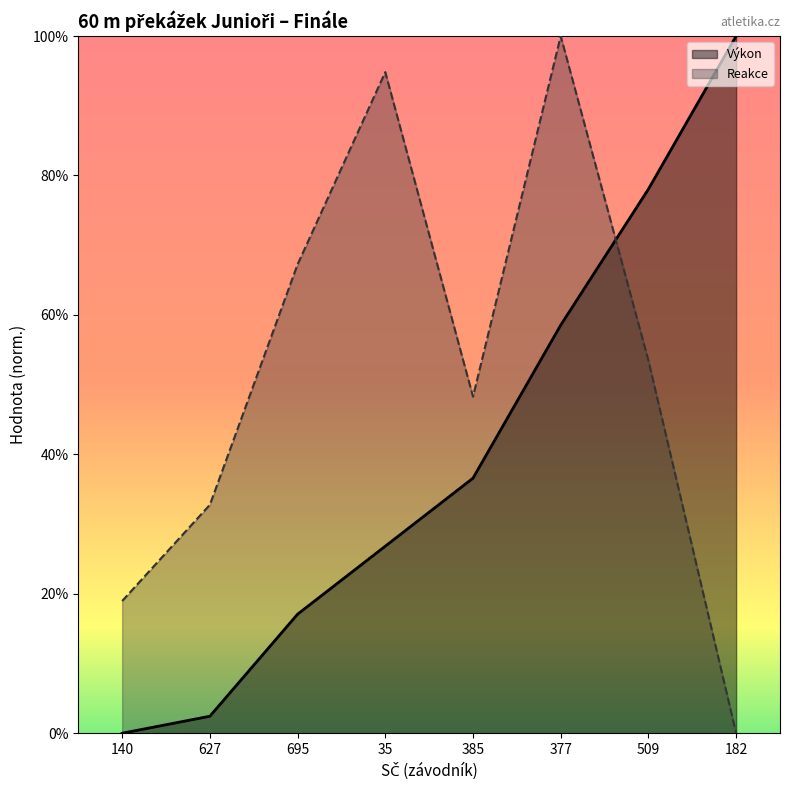

True or false: Reakce has more than 2 interior local peaks.

False